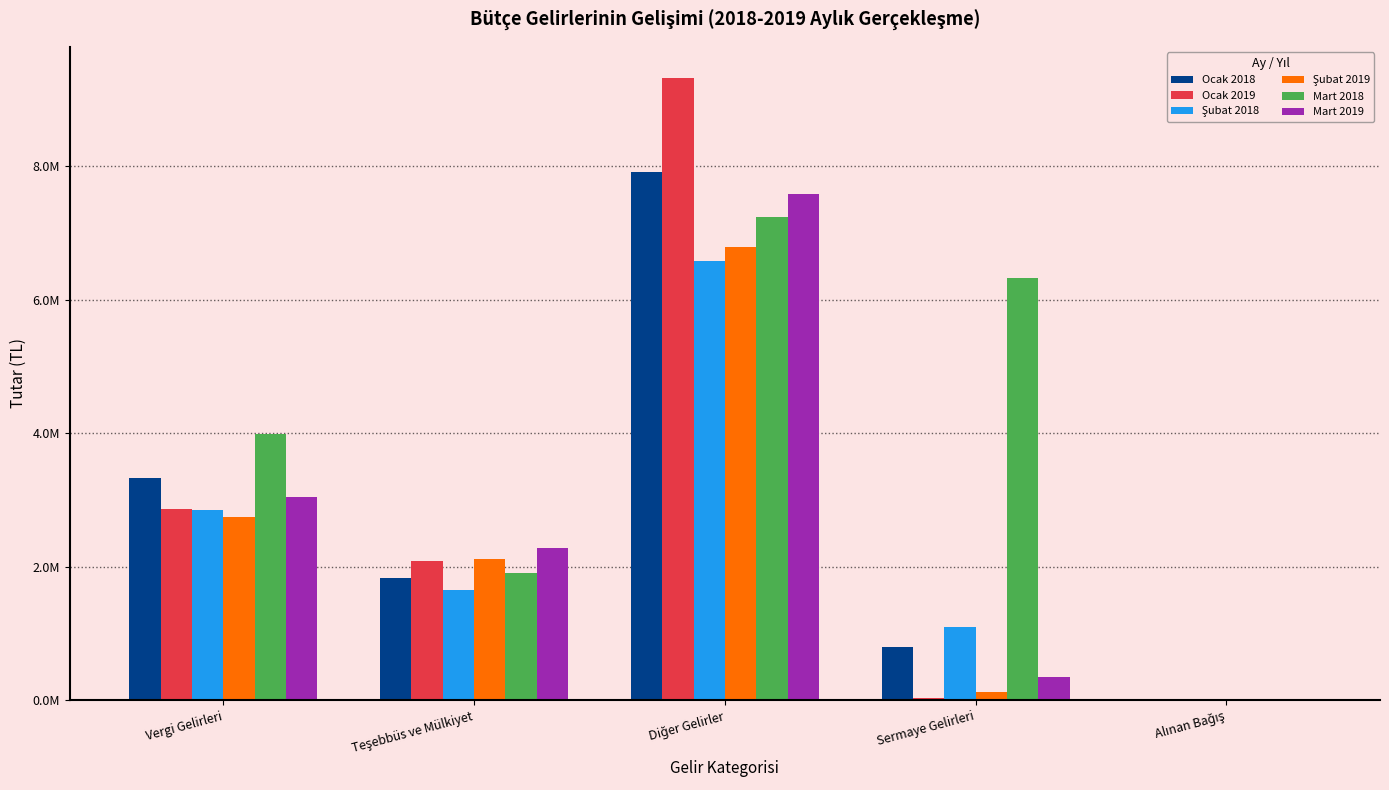

At Vergi Gelirleri, list the series in order from largest to smallest.

Mart 2018, Ocak 2018, Mart 2019, Ocak 2019, Şubat 2018, Şubat 2019